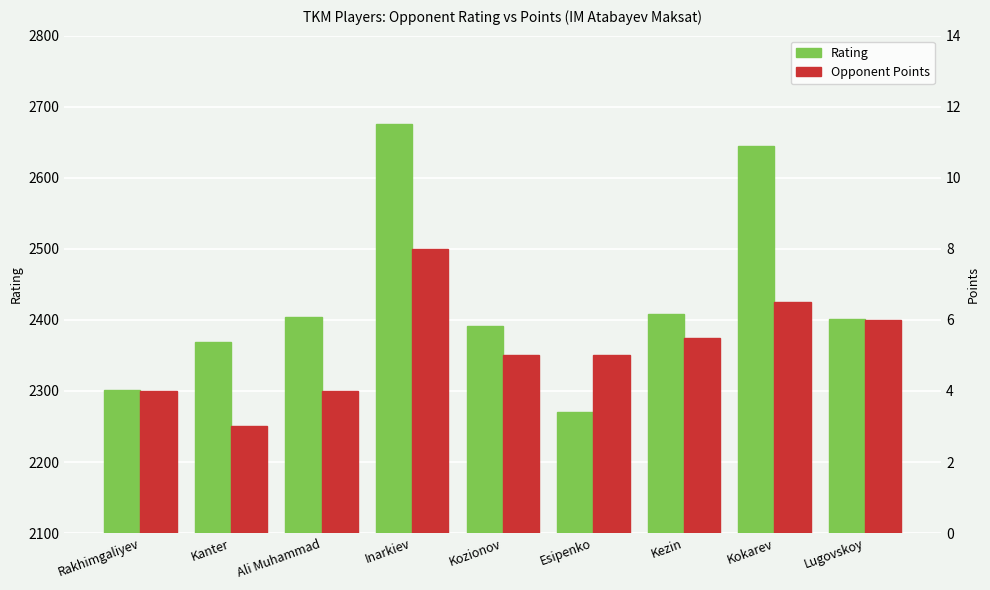

True or false: Rating has a value of 1313.4 at Kokarev.

False